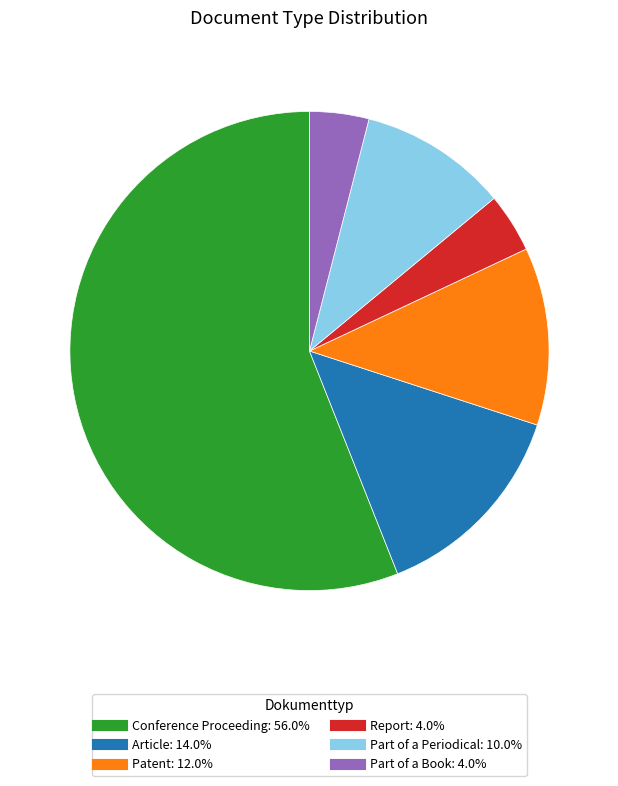

Which slice is the largest?

Conference Proceeding